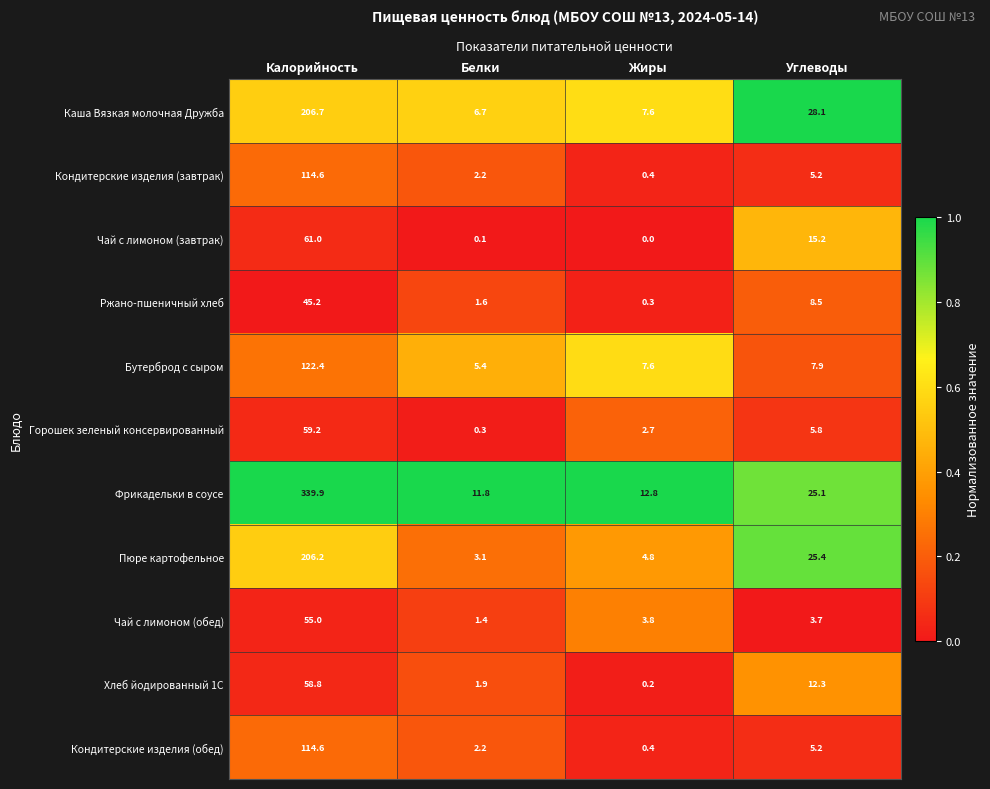

Is the value of Фрикадельки в соусе at Жиры greater than the value of Чай с лимоном (обед) at Калорийность?

No